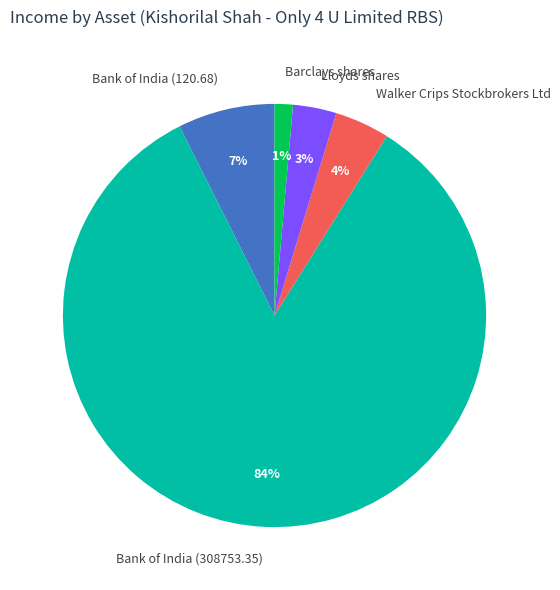

To the nearest percent, what is the average slice percentage?

20%